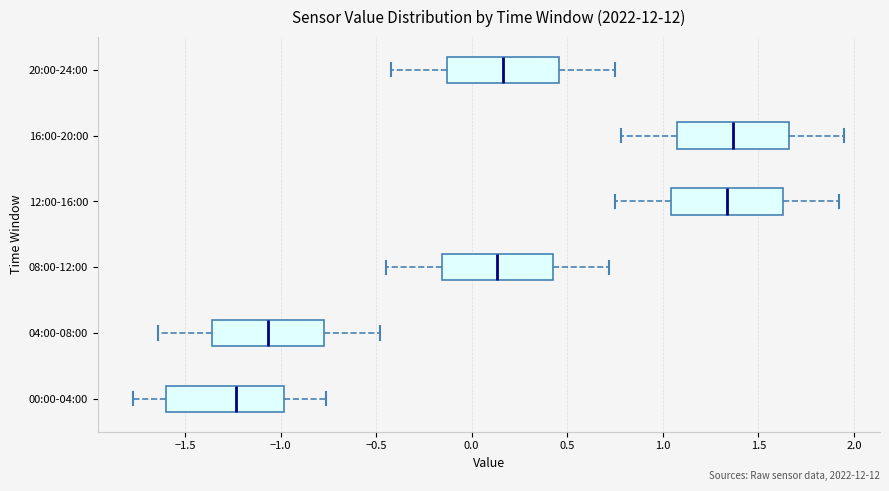

Where does the median line of the box for 00:00-04:00 sit on the x-axis? The values are not printed on the chart, so give them approximately, as read against the axis.

-1.25